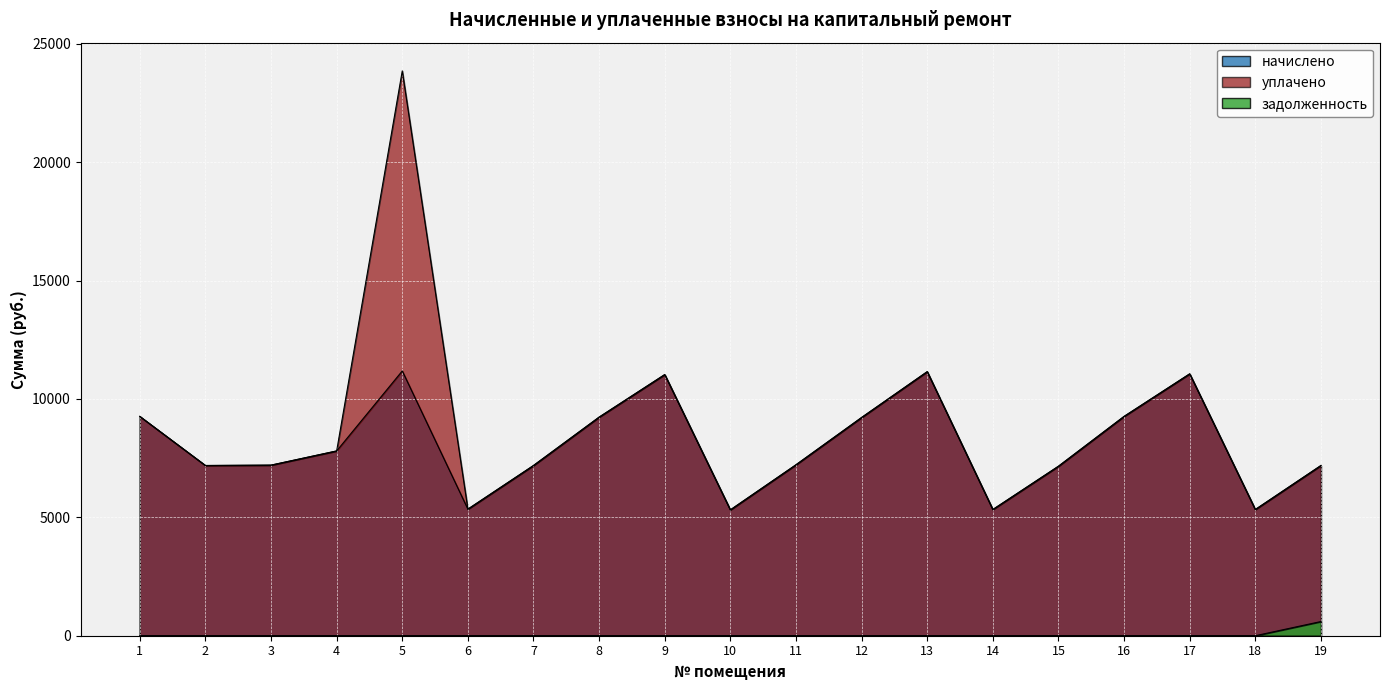

Rank the categories by задолженность value from lowest to highest.

1, 2, 3, 4, 5, 6, 7, 8, 9, 10, 11, 12, 13, 14, 15, 16, 17, 18, 19